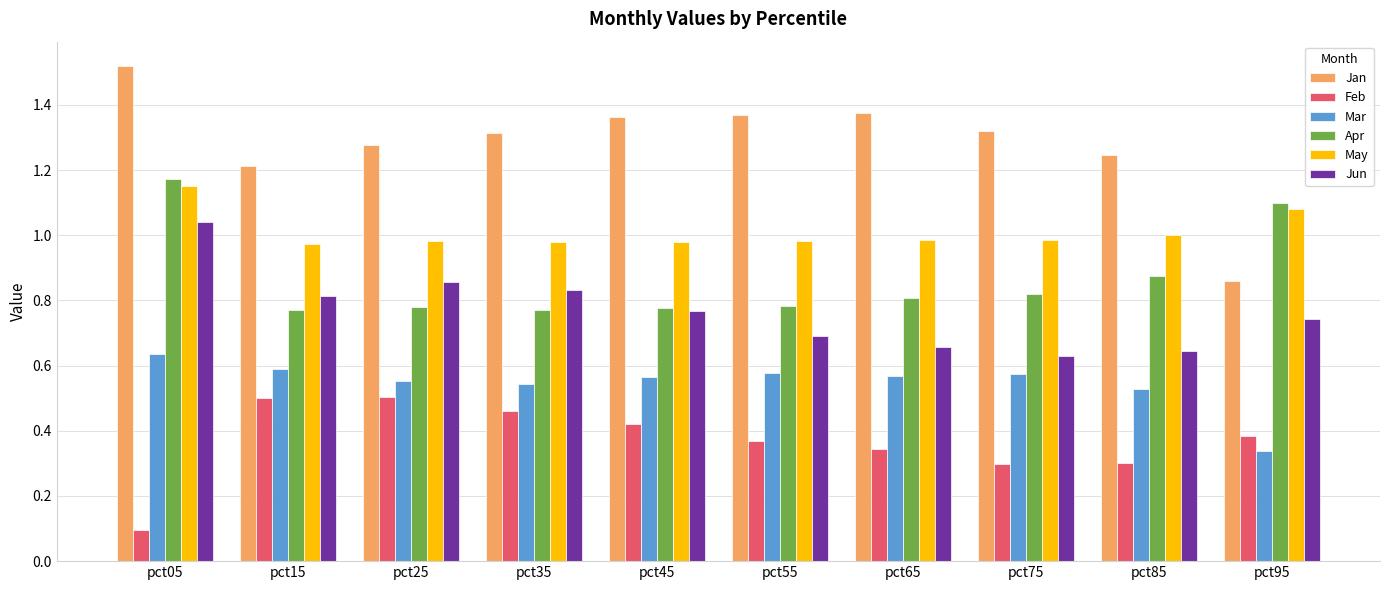

Are the bars grouped side by side (vs. stacked)?

Yes